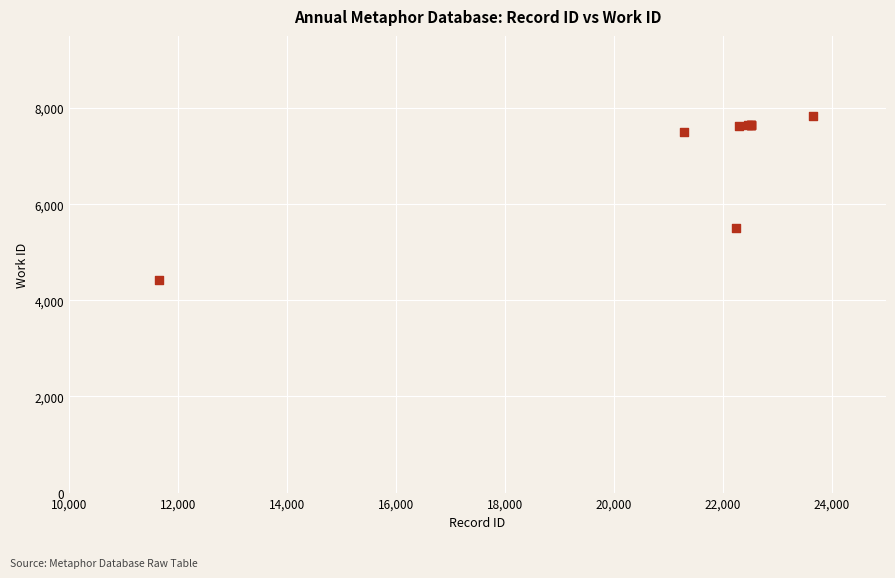

What Y value in the scatter plot is closest to 6129?

5494